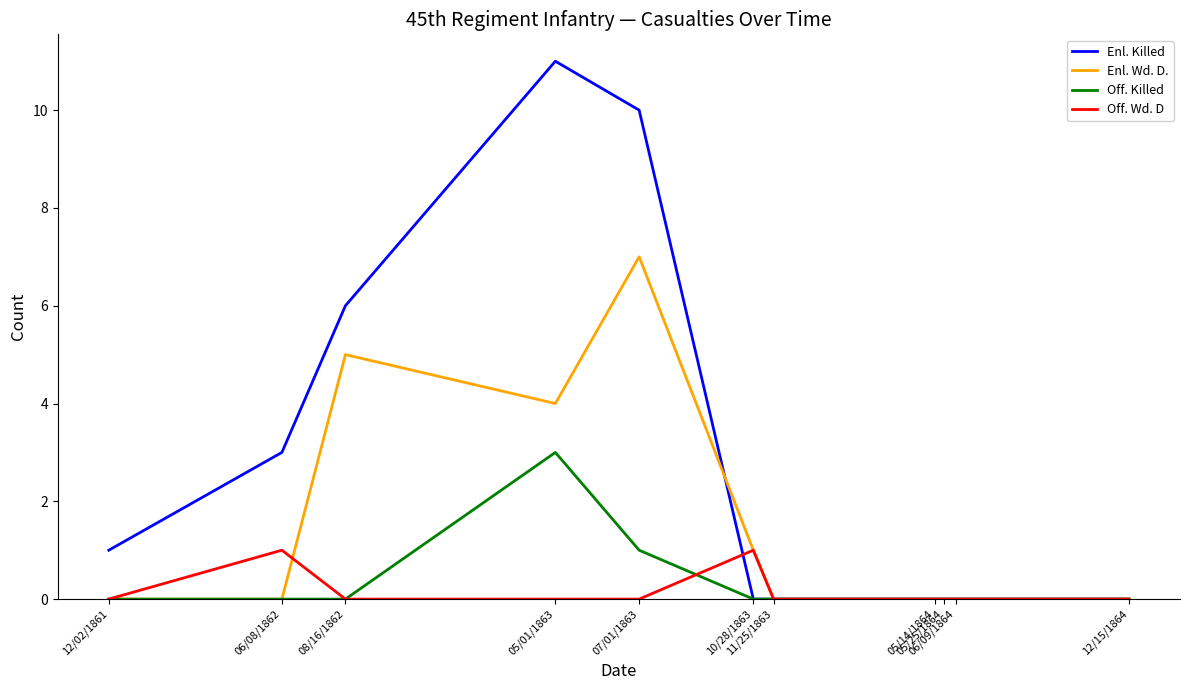

What is the average value of the Enl. Killed series?

3